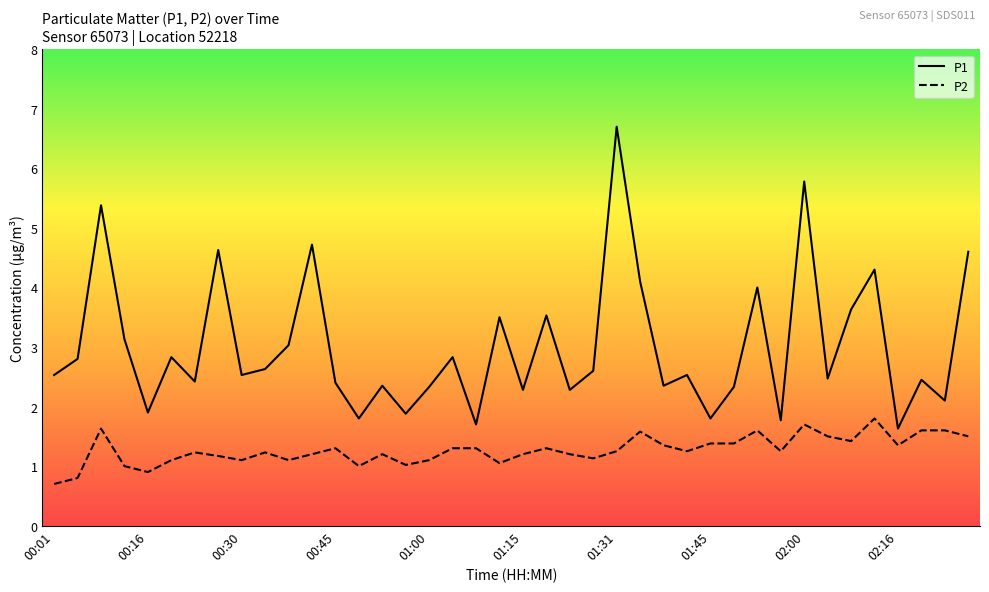

Rank the series by their average value, from lowest to highest.

P2, P1